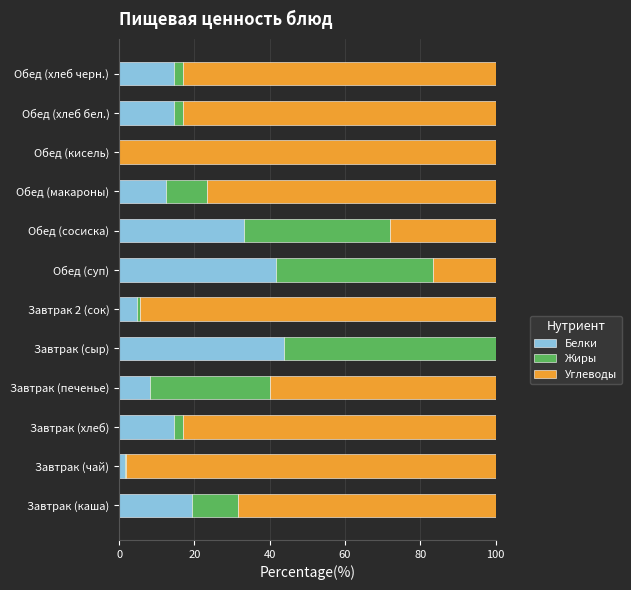

What is the sum of the Белки values at Обед (хлеб бел.) and Завтрак (печенье)?

22.7